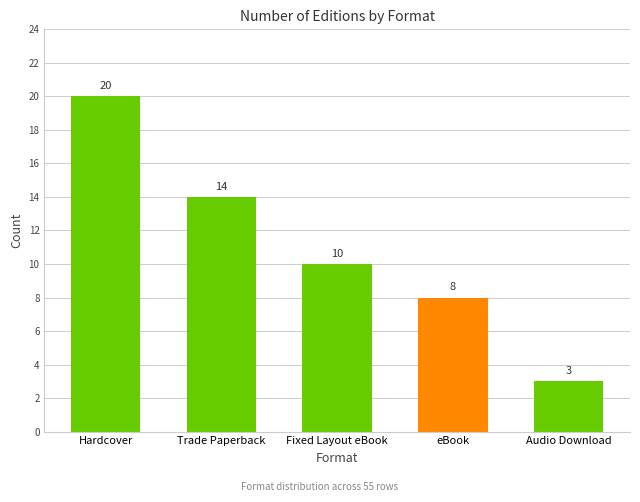

What is the value of the 4th bar from the left?

8